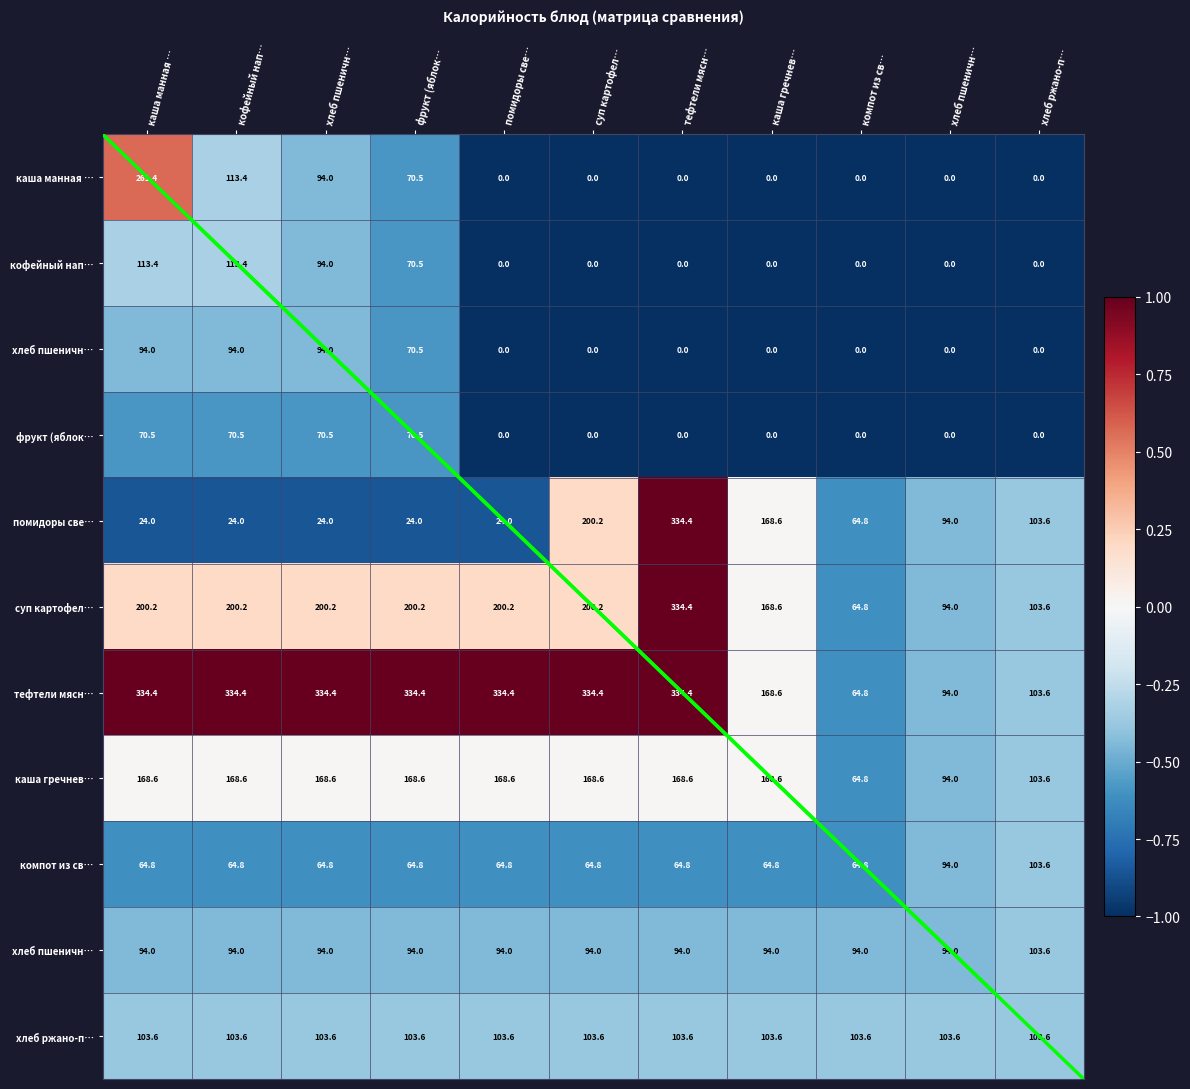

How many distinct data groups are displayed?

11